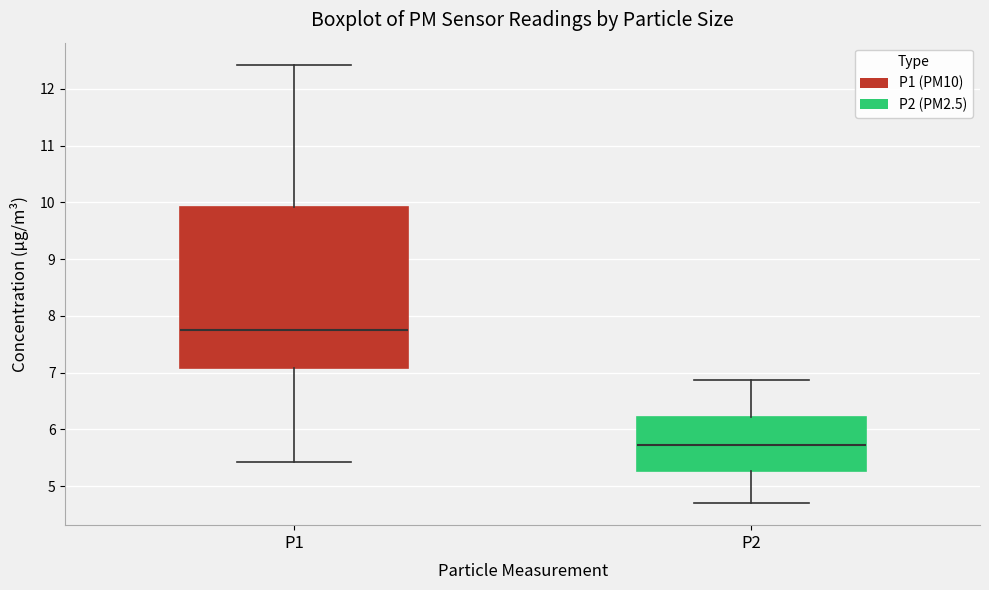

Reading left to right, transcribe this box plot: for each box, give where its median line is, the range the box spans, and where its two whiskers end, as read against the y-axis. The values are not printed on the chart, so give them approximately, as read against the axis.

P1: median 7.8, box 7.1 to 9.9, whiskers 5.4 to 12.4
P2: median 5.7, box 5.3 to 6.2, whiskers 4.7 to 6.9